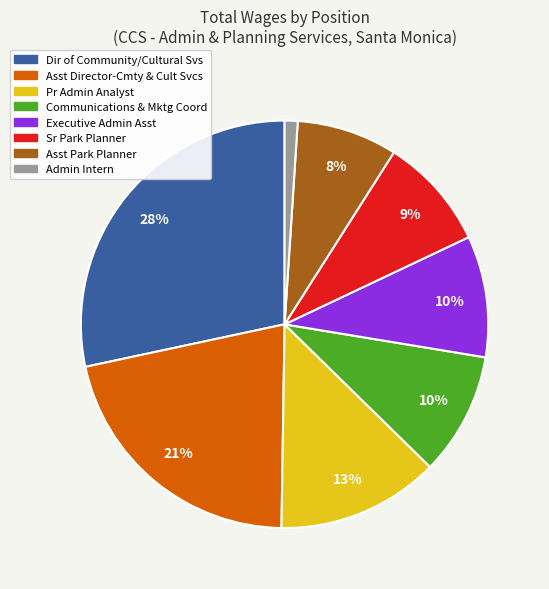

What is the ratio of the value at Pr Admin Analyst to the value at Communications & Mktg Coord?

1.3